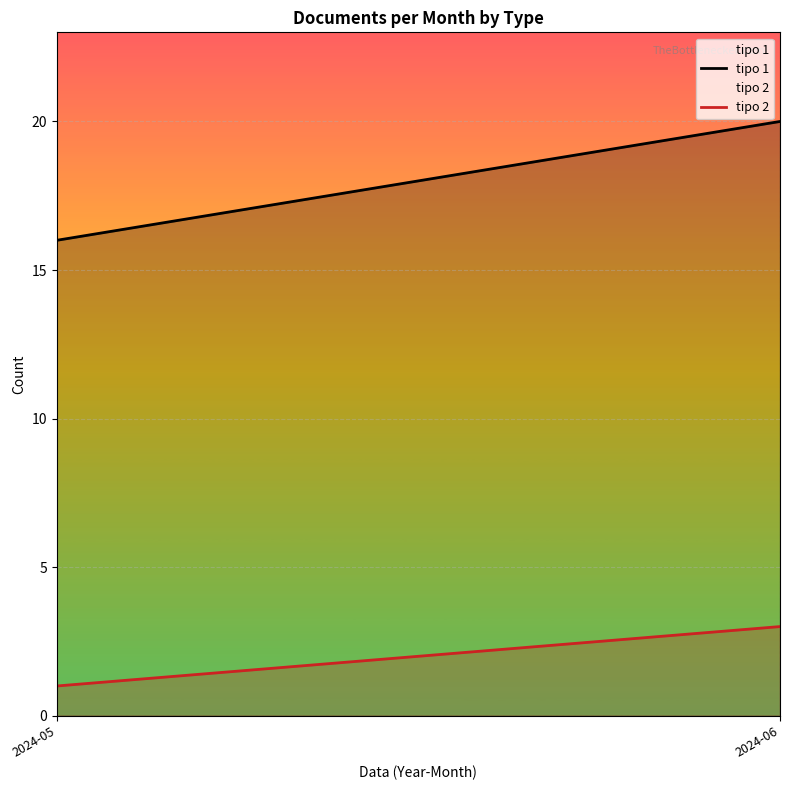

What are all the series names shown in the legend?

tipo 1, tipo 2